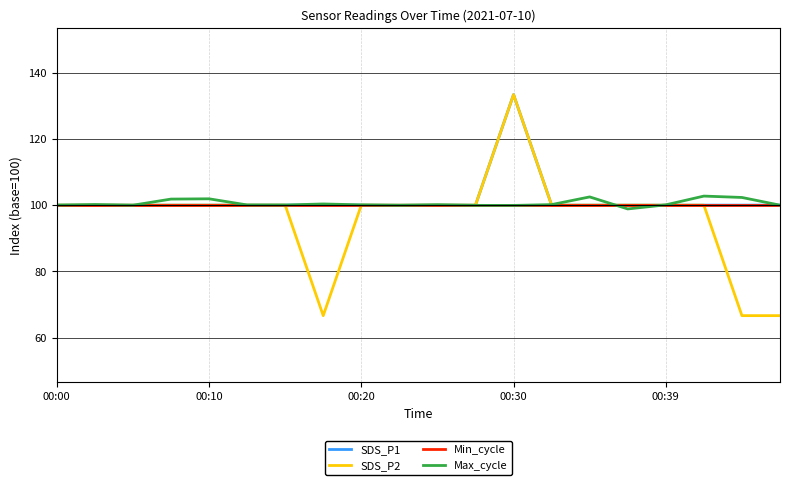

Which series has the widest spread of values?

SDS_P2